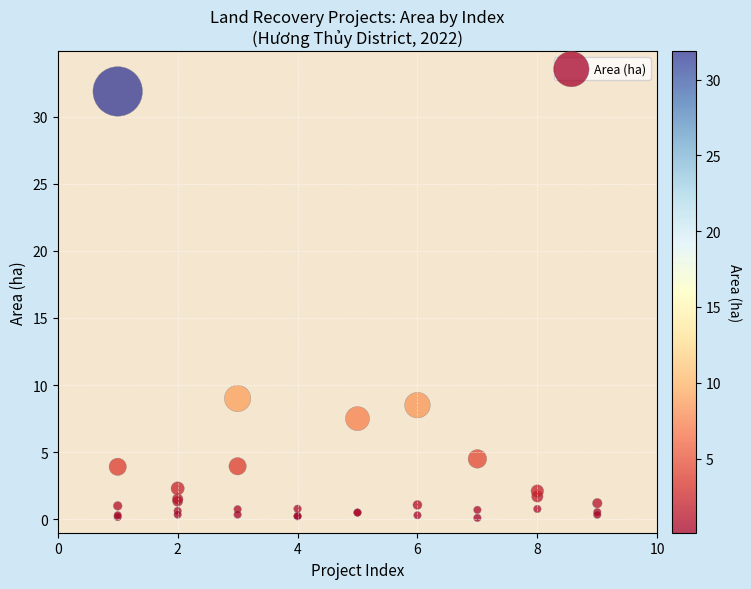

What Y value in the scatter plot is closest to 15?

9.0